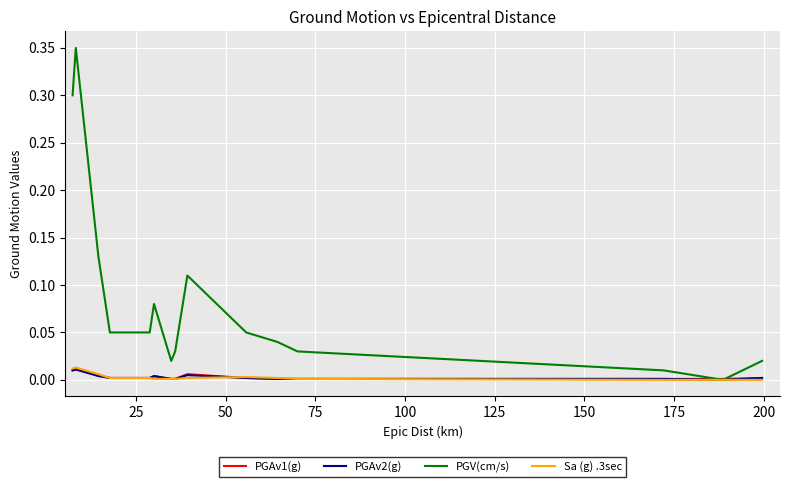

Which series has the largest total across all categories?

PGV(cm/s)